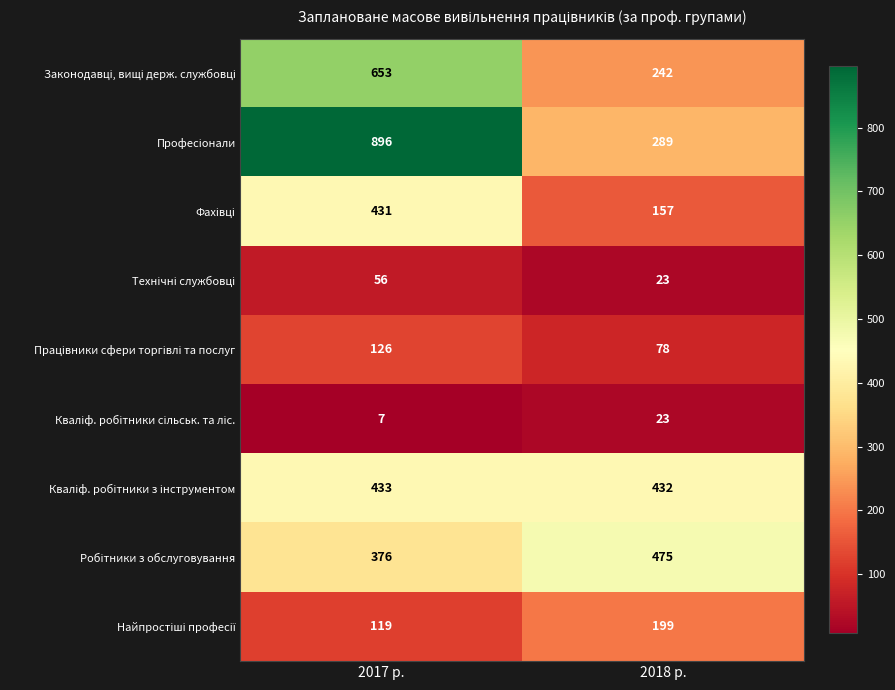

At which category is the sum across all series the highest?

2017 р.